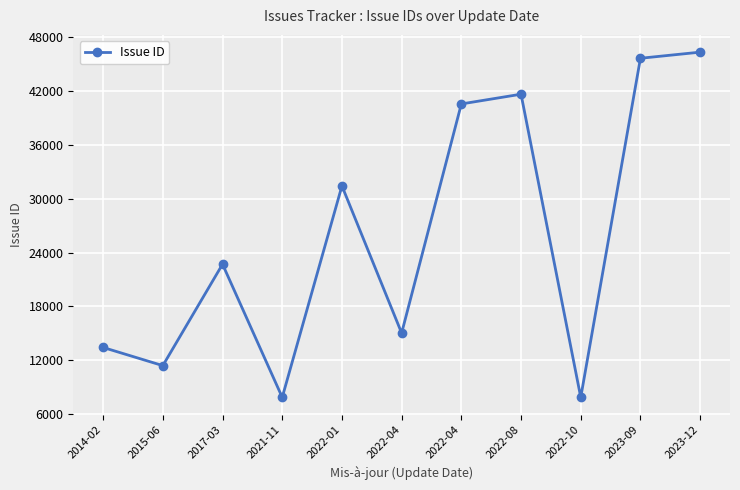

How many series are shown in this chart?

1